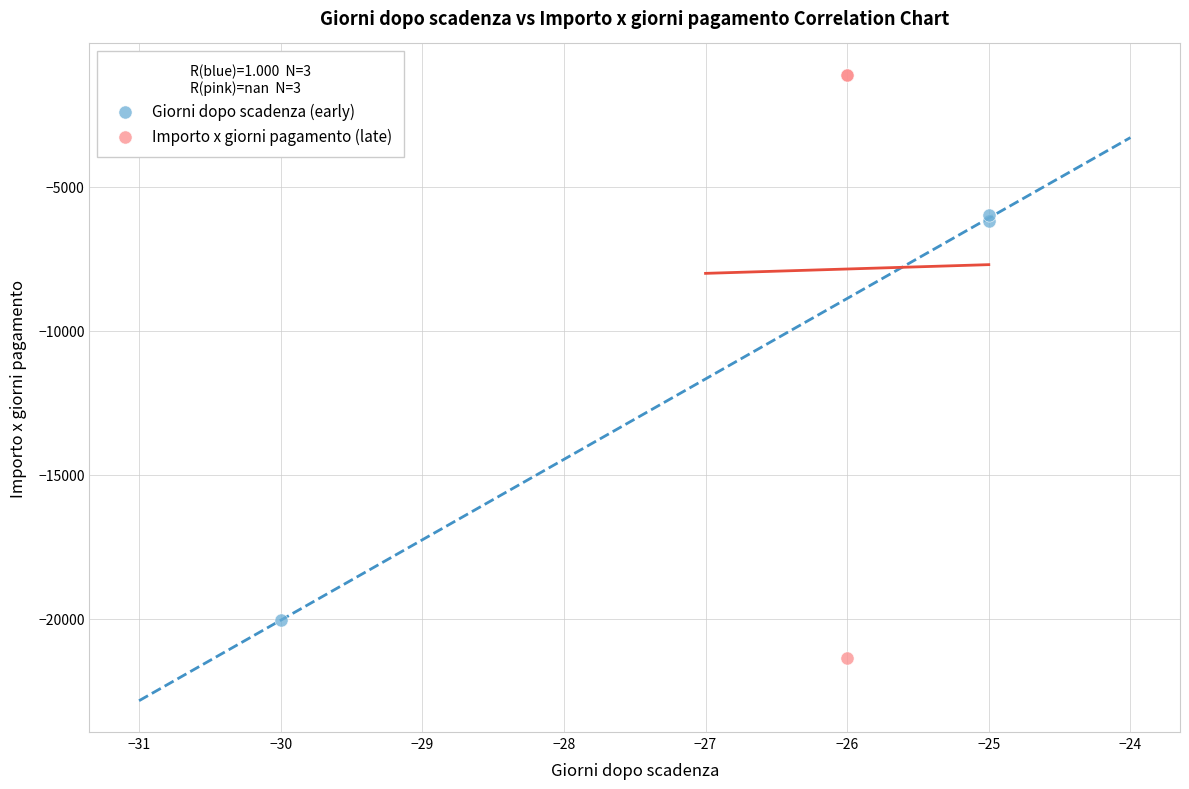

What are all the series names shown in the legend?

Giorni dopo scadenza (early), Importo x giorni pagamento (late)